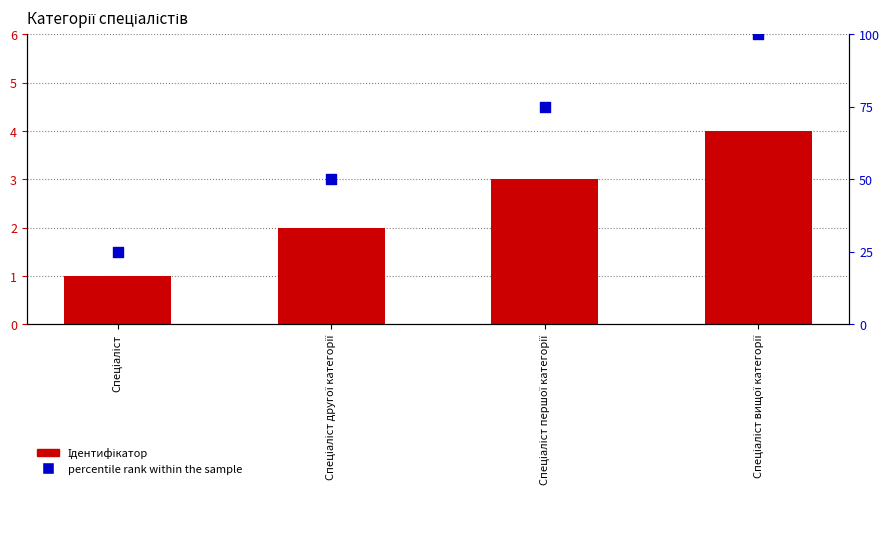

At how many categories does at least one series exceed 21?

4